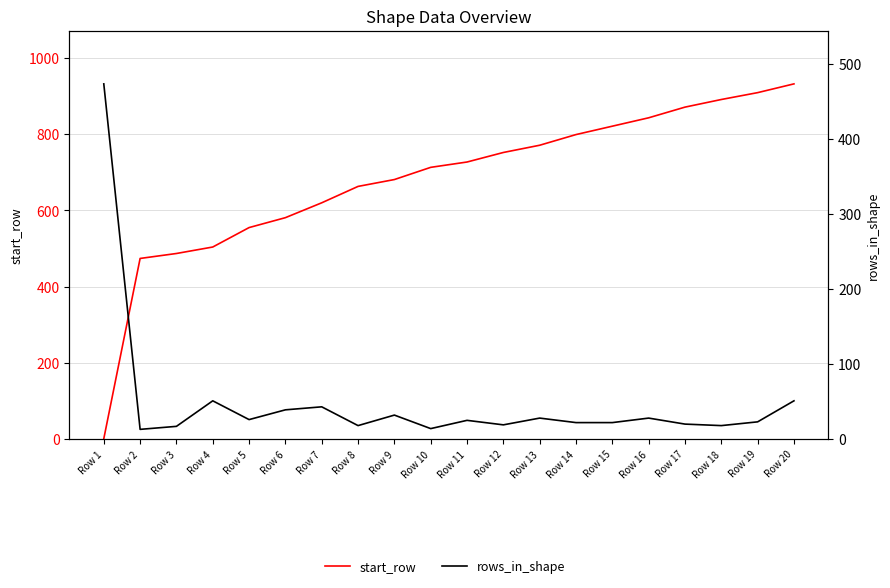

Reading left to right, extract all data points from this chart.

start_row: Row 1=1	Row 2=474	Row 3=487	Row 4=504	Row 5=555	Row 6=581	Row 7=620	Row 8=663	Row 9=681	Row 10=713	Row 11=727	Row 12=752	Row 13=771	Row 14=799	Row 15=821	Row 16=843	Row 17=871	Row 18=891	Row 19=909	Row 20=932
rows_in_shape: Row 1=473	Row 2=13	Row 3=17	Row 4=51	Row 5=26	Row 6=39	Row 7=43	Row 8=18	Row 9=32	Row 10=14	Row 11=25	Row 12=19	Row 13=28	Row 14=22	Row 15=22	Row 16=28	Row 17=20	Row 18=18	Row 19=23	Row 20=51